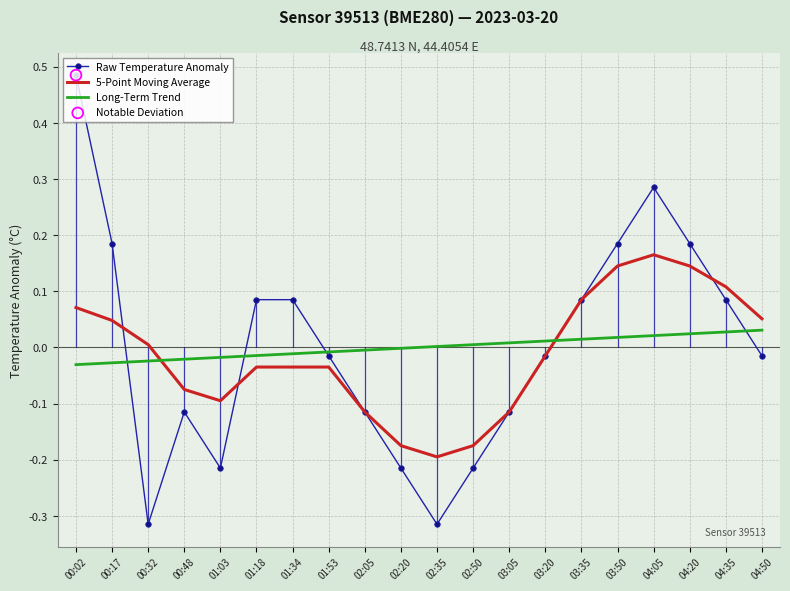

Between which two adjacent categories do 5-Point Moving Average and Long-Term Trend first intersect?

00:32 and 00:48